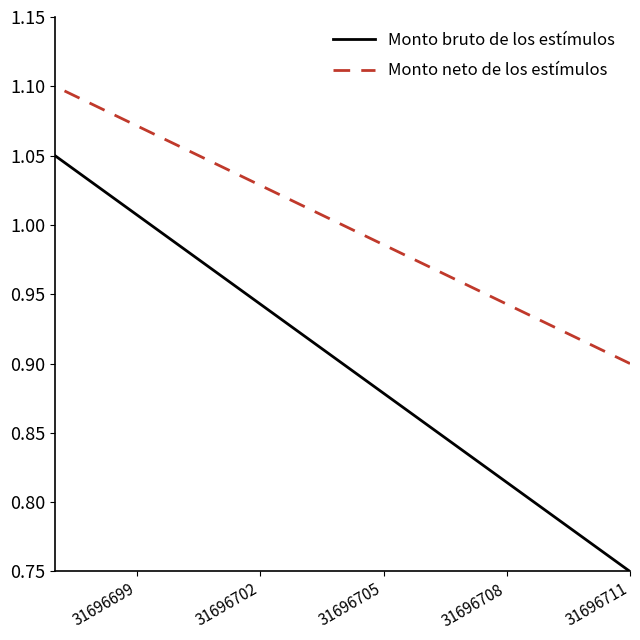

Which series has the largest range (max minus min)?

Monto bruto de los estímulos